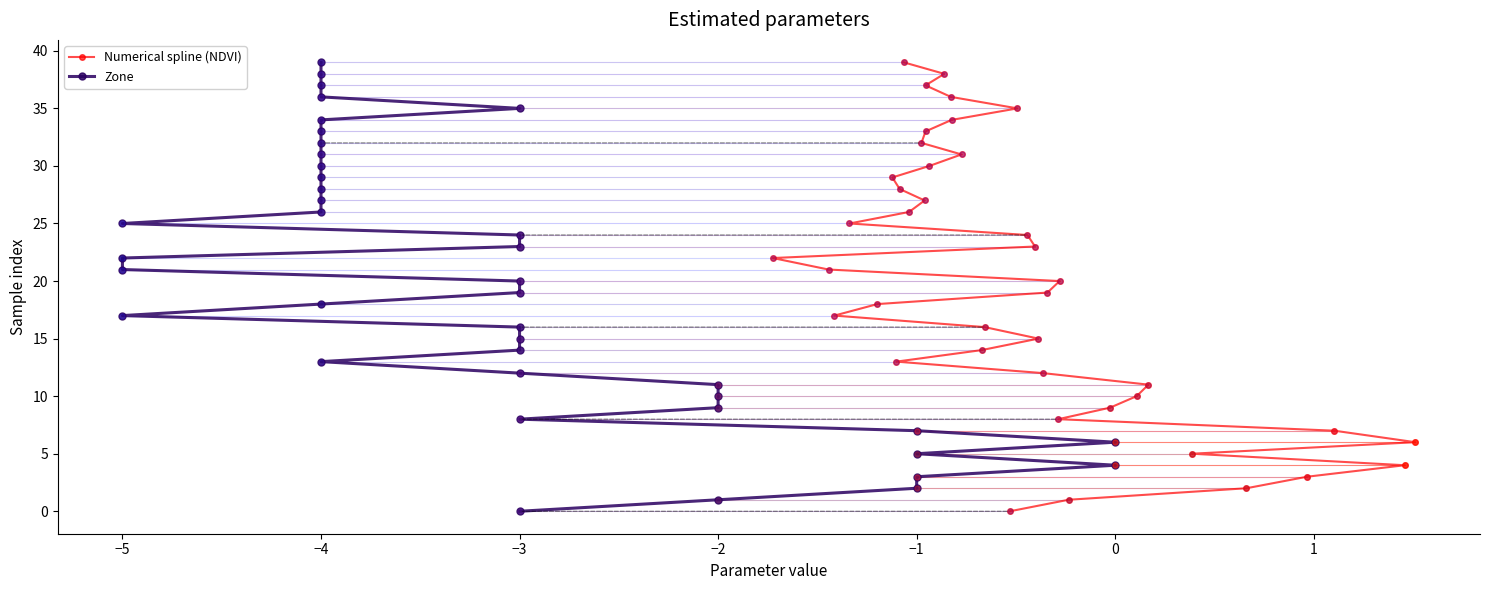

Which series has the largest Y range (max minus min)?

Numerical spline (NDVI)